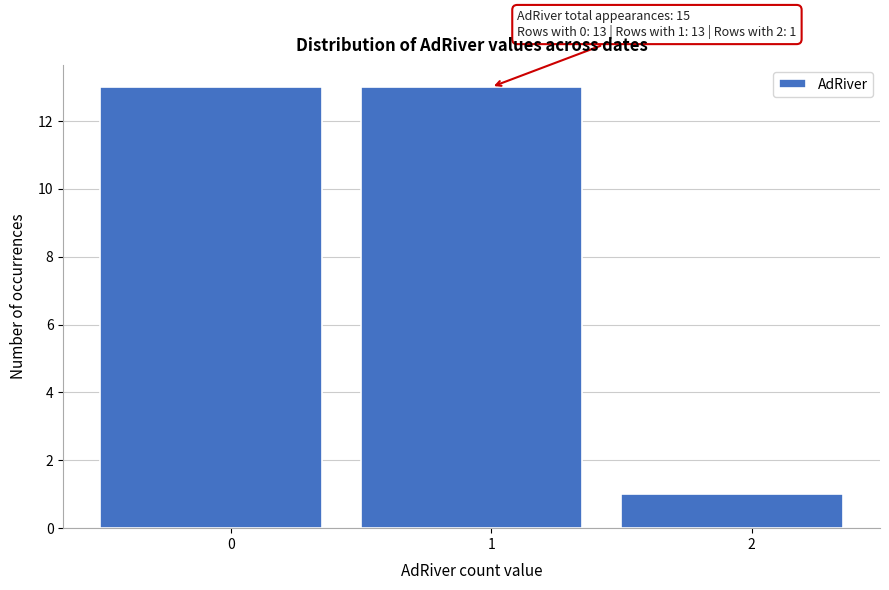

Reading left to right, list all the values displayed in this chart.

13	13	1